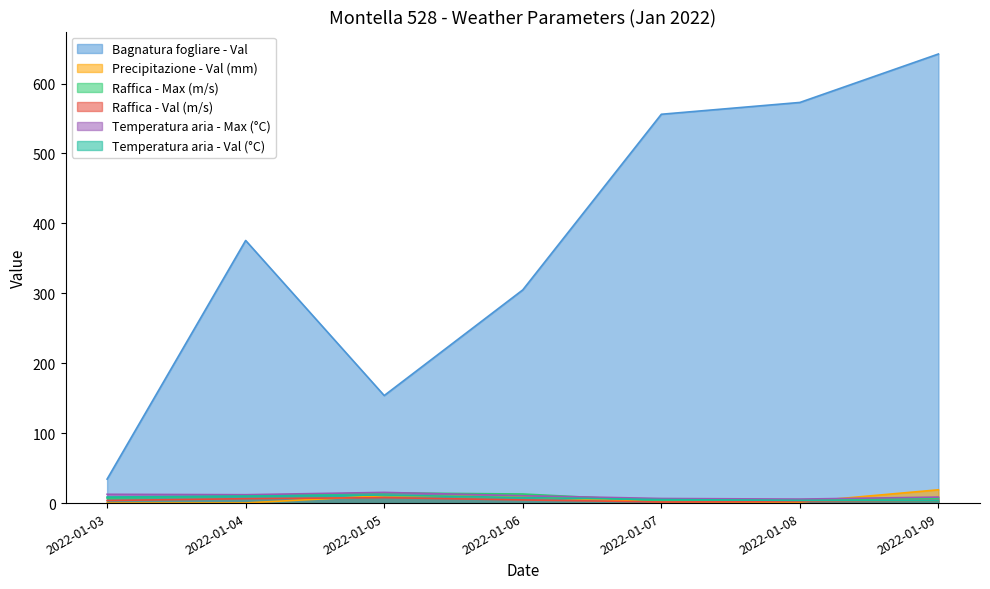

Which series ends up on top after the final intersection of Temperatura aria - Val (°C) and Precipitazione - Val (mm)?

Precipitazione - Val (mm)